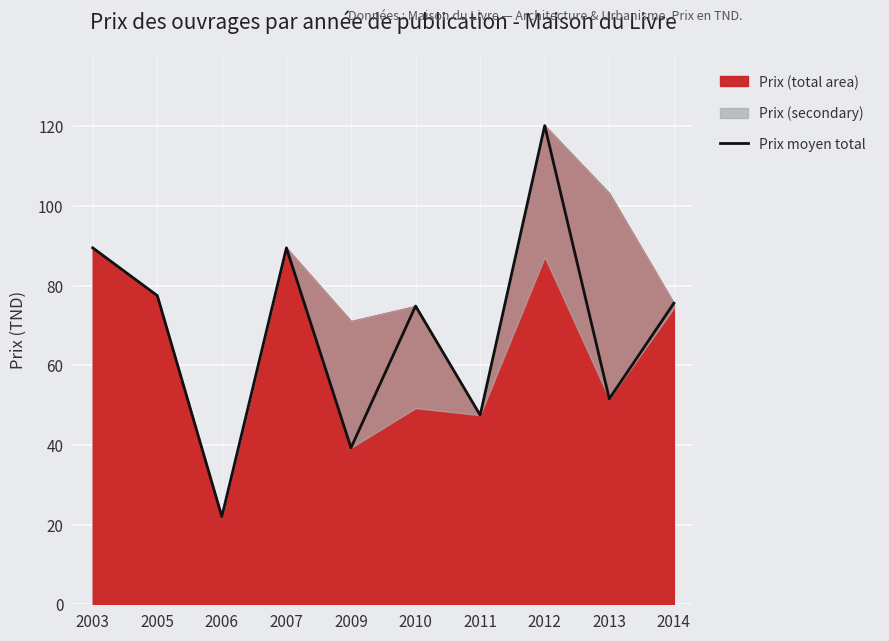

What is the change in value from 2003 to 2010?

-14.6